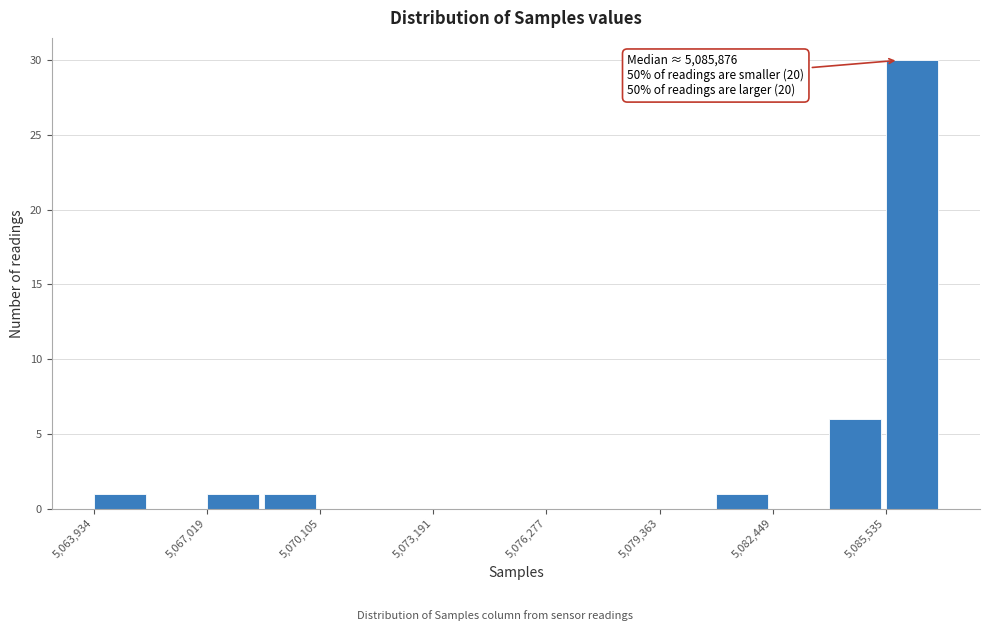

Read against the x-axis, roughly where is the centre of the tallest bar?

5086000